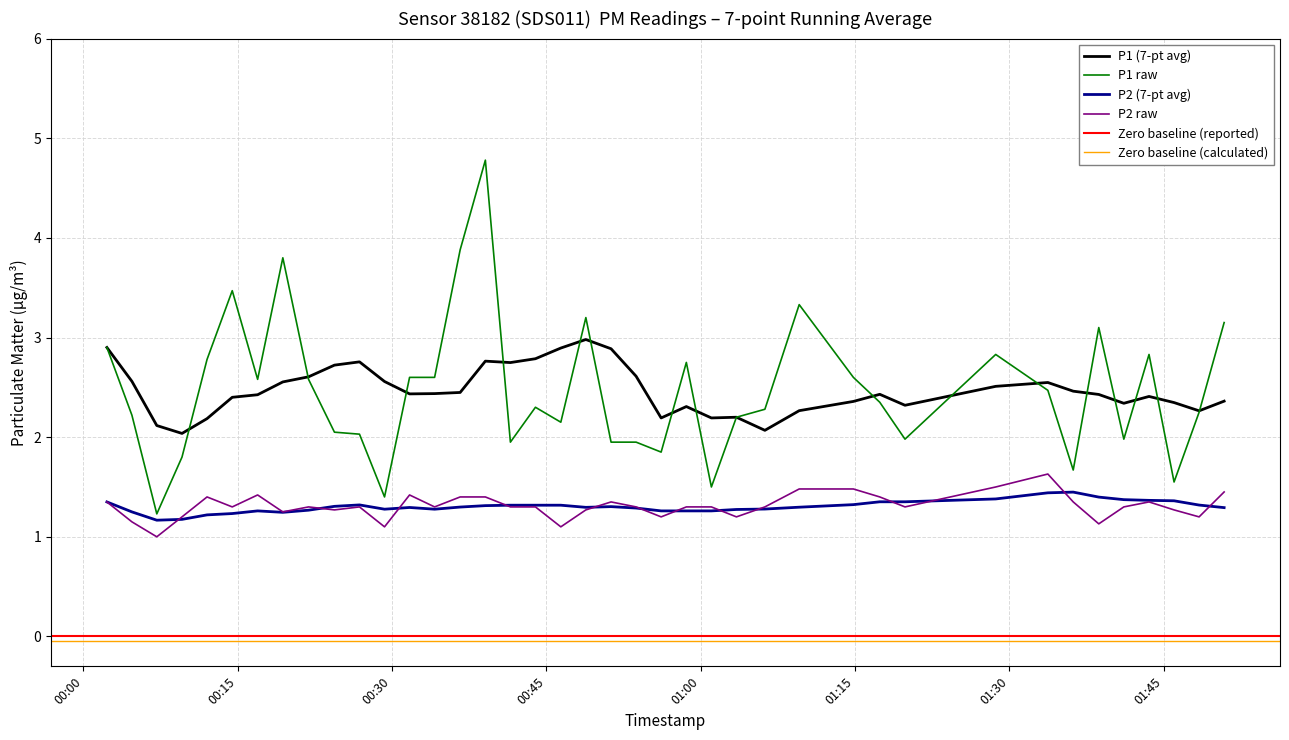

Which series has the largest total across all categories?

P1